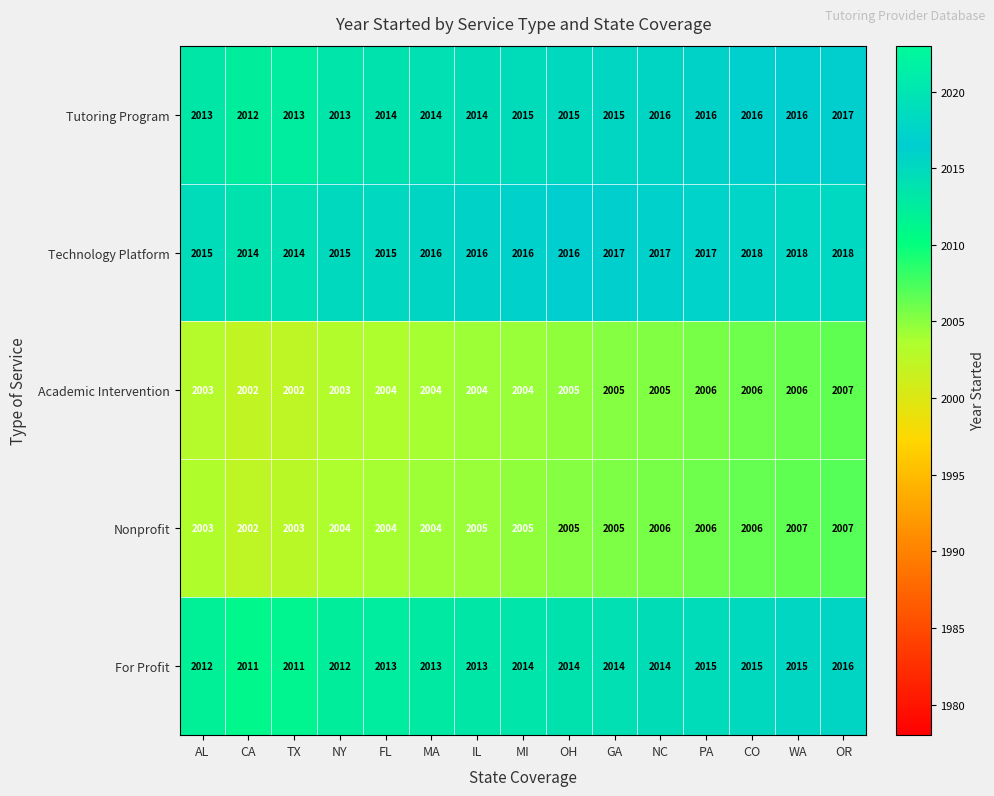

How many categories are shown in the chart?

15